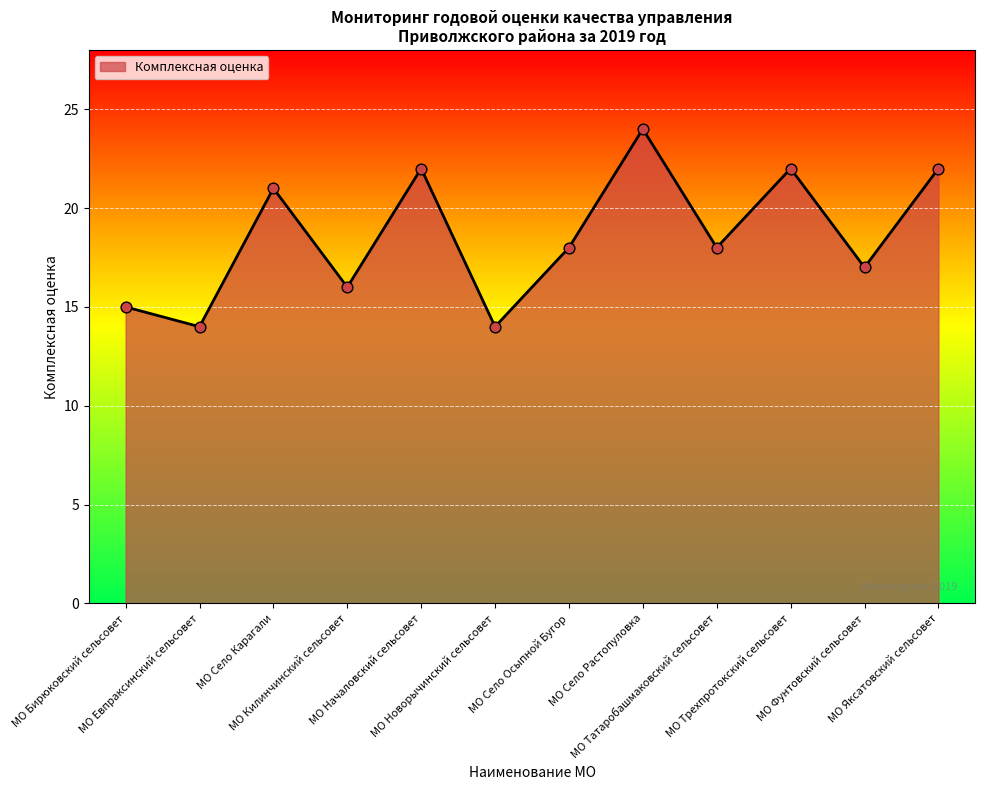

What is the change in value from МО Село Растопуловка to МО Яксатовский сельсовет?

-2